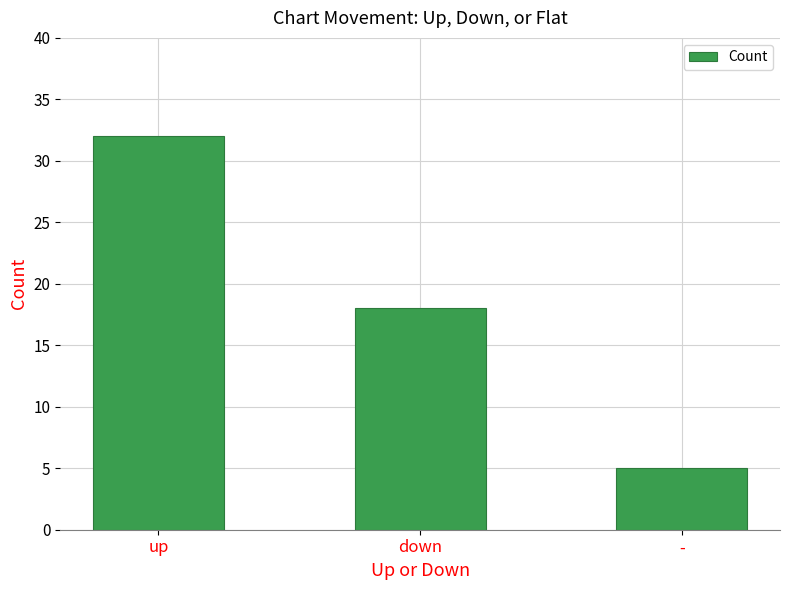

Rank the categories by value from highest to lowest.

up, down, -